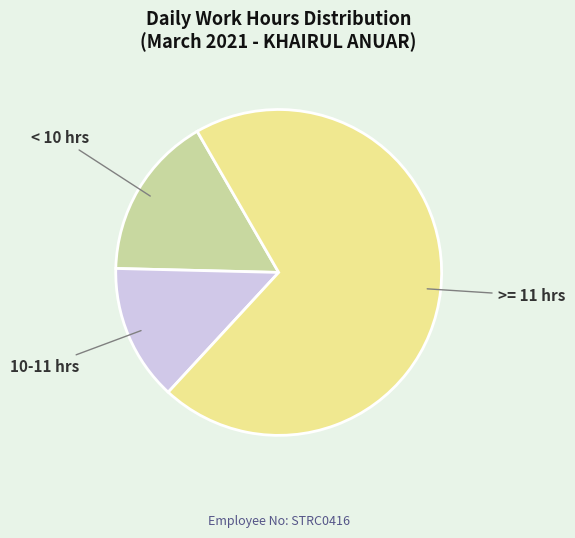

Is there a majority slice in this chart?

Yes